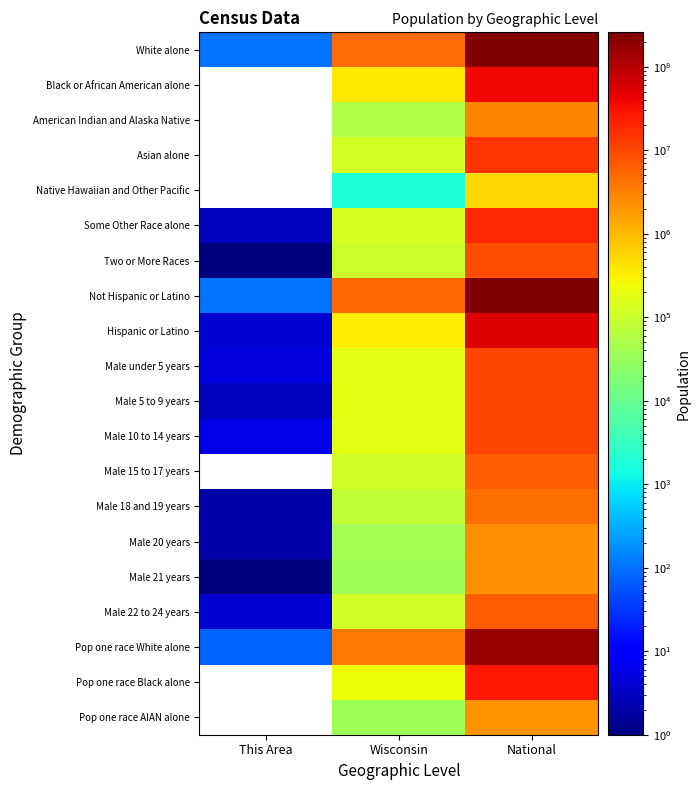

What is the maximum value for Male 10 to 14 years?

10579862.0